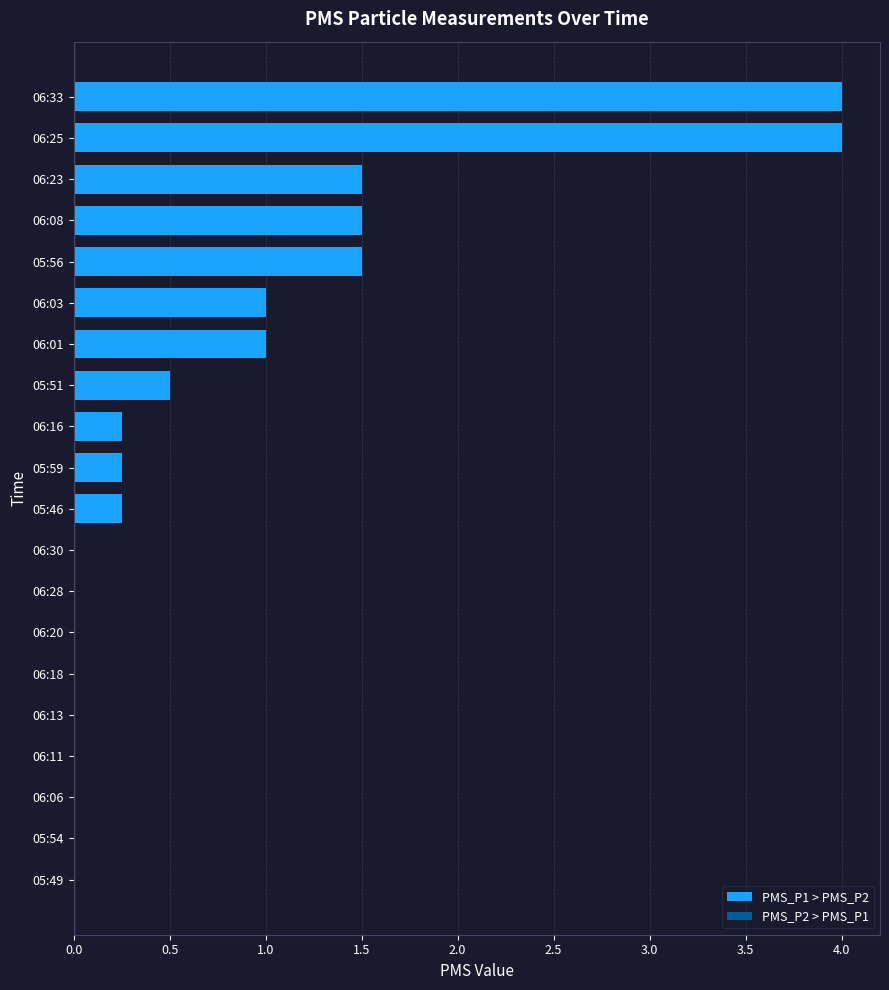

Which has a higher value, 05:46 or 06:25?

06:25